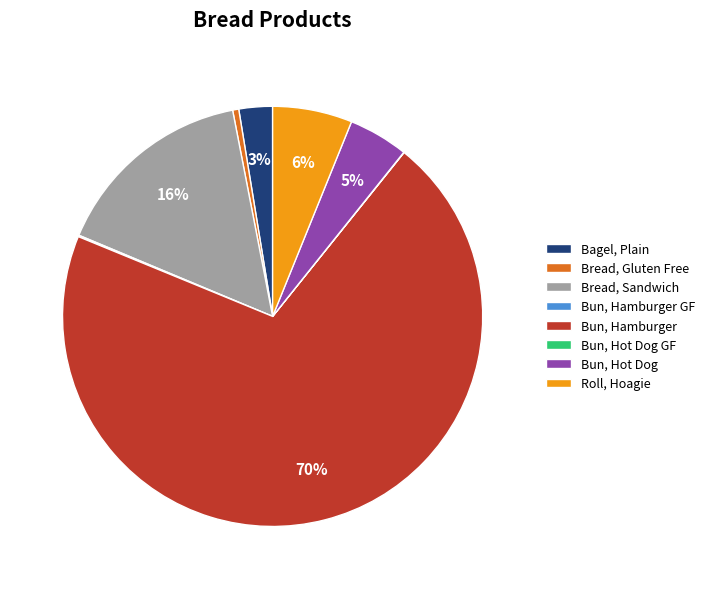

Which slice is the largest?

Bun, Hamburger